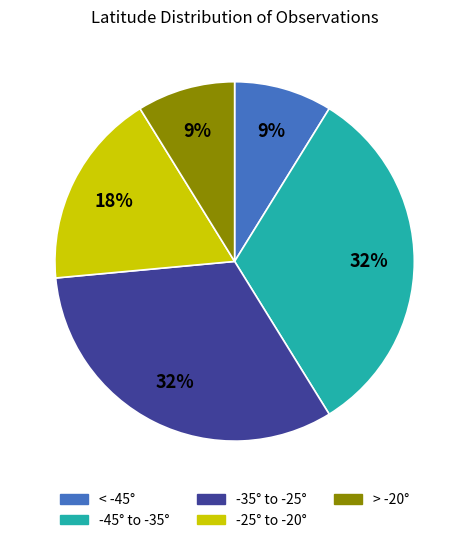

Is there a majority slice in this chart?

No